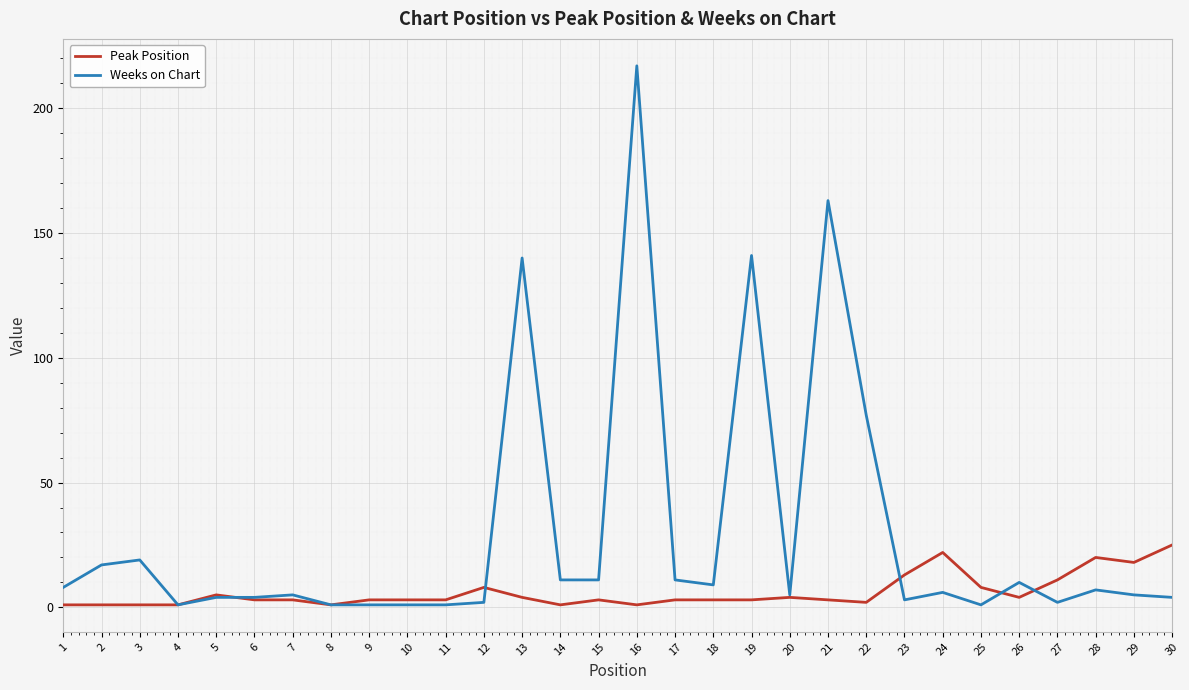

Which series has the largest range (max minus min)?

Weeks on Chart